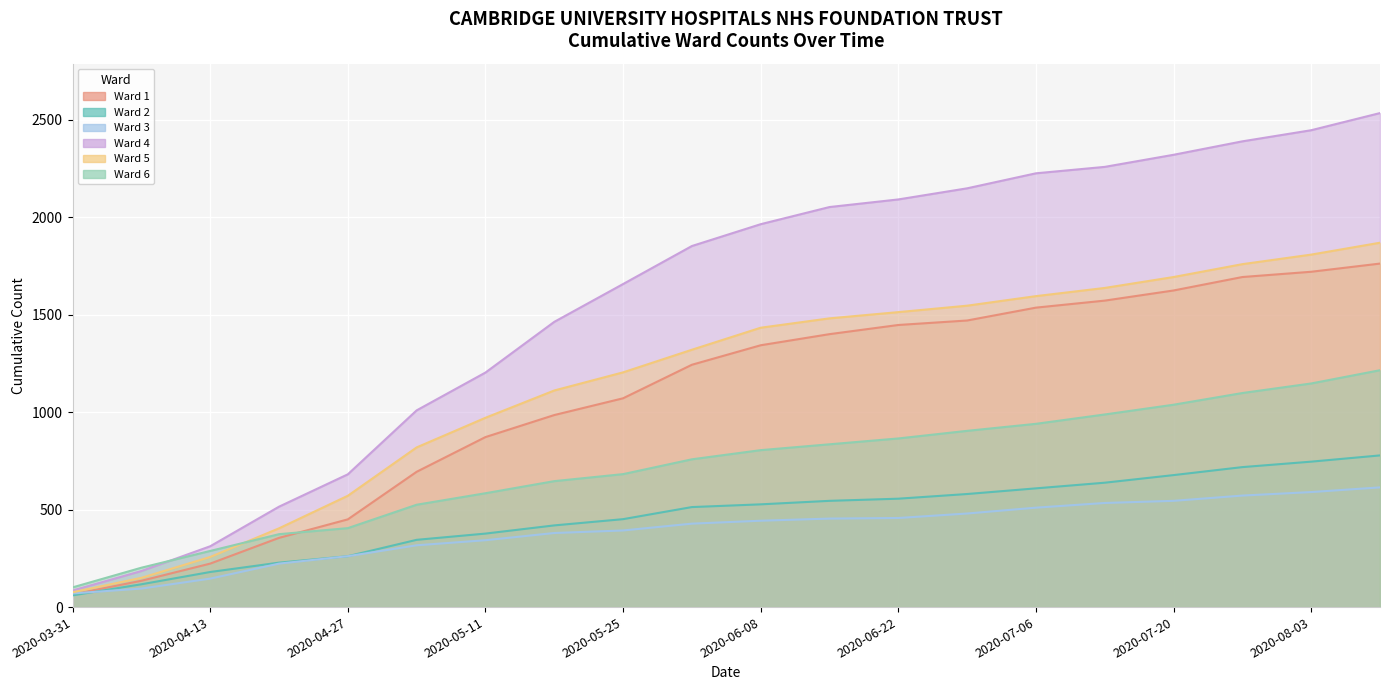

Reading left to right, transcribe all the data shown in this chart.

Ward 1: 65	135	223	355	450	694	872	985	1071	1243	1343	1400	1447	1470	1536	1572	1624	1693	1720	1762
Ward 2: 60	117	180	228	261	345	377	419	451	513	527	545	556	580	609	638	677	718	746	778
Ward 3: 70	95	146	223	261	317	343	380	393	428	443	454	457	480	510	534	545	572	590	614
Ward 4: 85	185	312	515	681	1009	1203	1463	1657	1852	1964	2052	2091	2148	2225	2258	2320	2389	2446	2534
Ward 5: 76	150	257	404	571	819	971	1111	1204	1320	1433	1481	1513	1546	1595	1637	1693	1759	1808	1869
Ward 6: 101	202	288	374	405	525	584	646	682	758	805	835	865	904	940	988	1038	1098	1147	1215